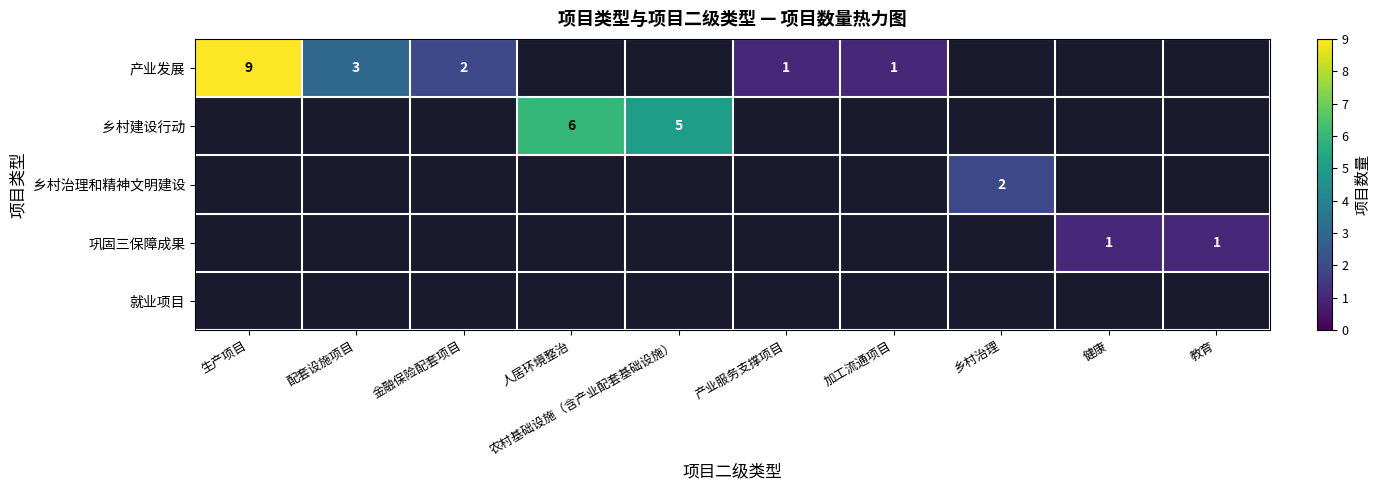

Is it true that 乡村治理和精神文明建设 equals 3 at 乡村治理?

False